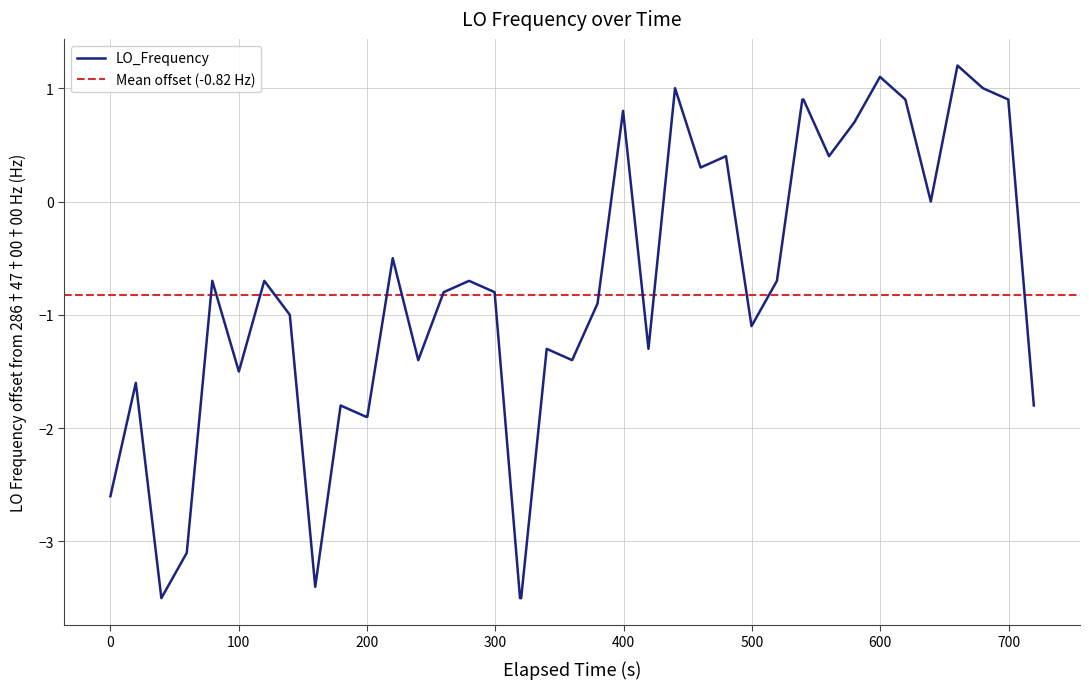

What is the value of the 1st point from the left?

-2.6